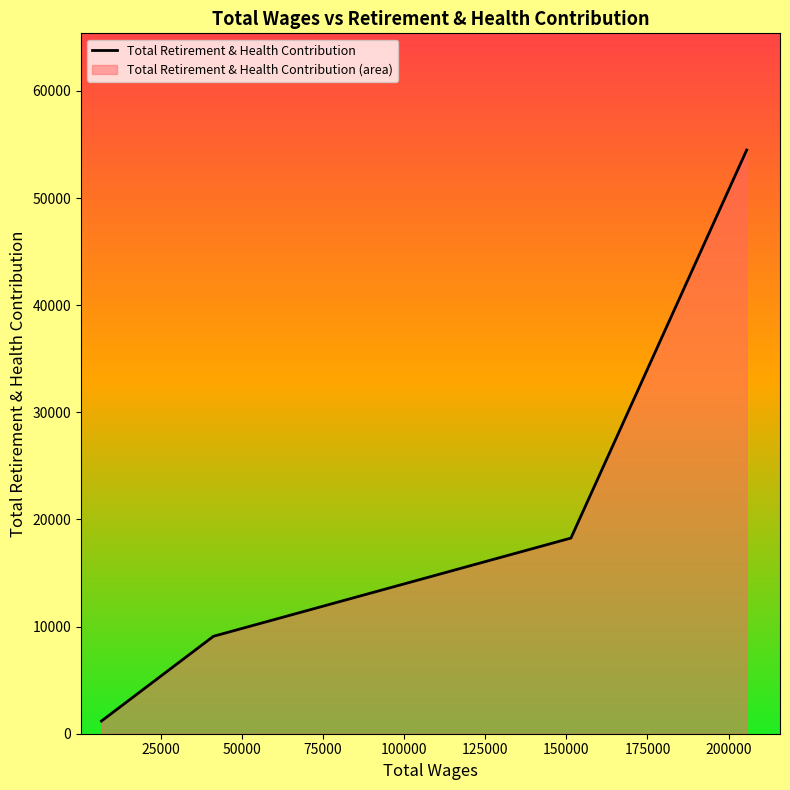

How many data points are less than 18262?

2